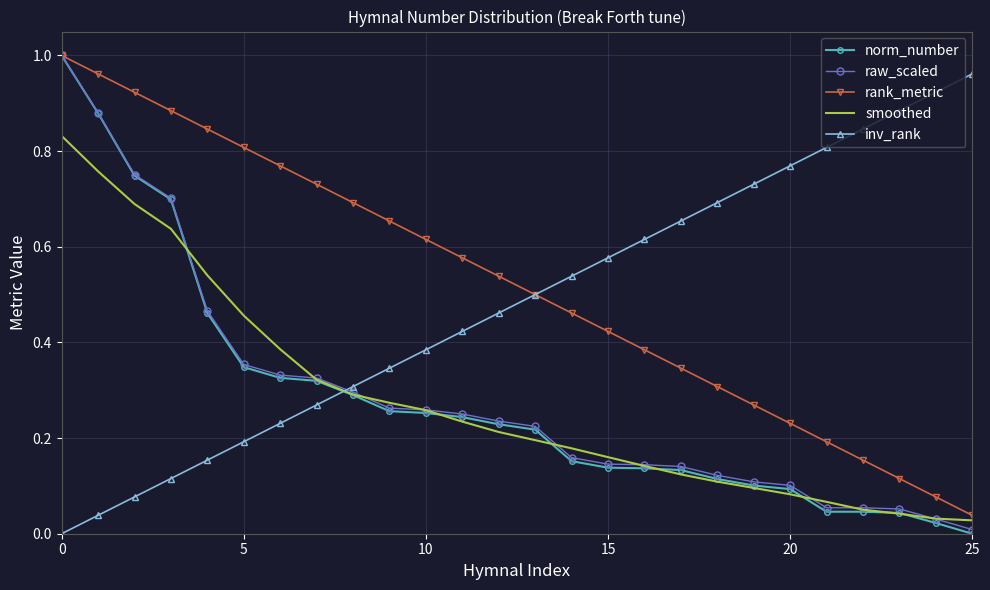

After their last crossing, which series has the higher values: smoothed or inv_rank?

inv_rank